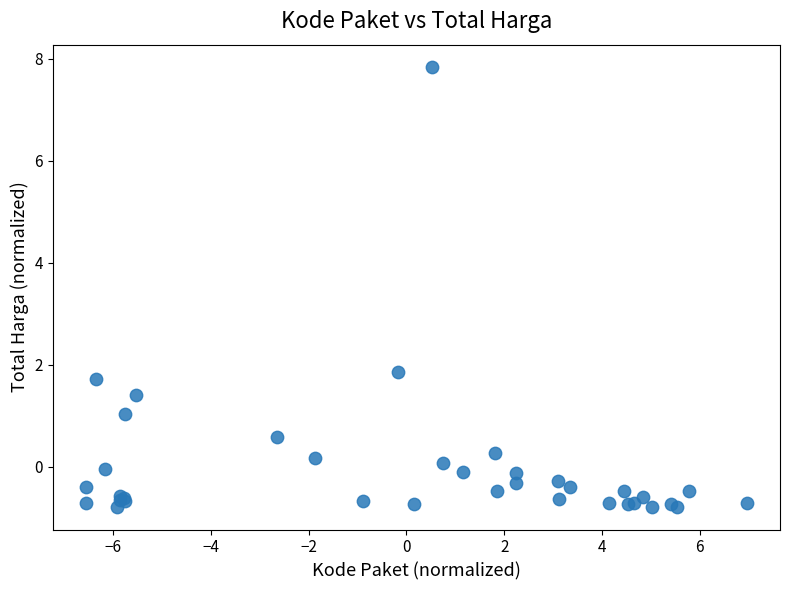

What Y value in the scatter plot is closest to 3?

1.9